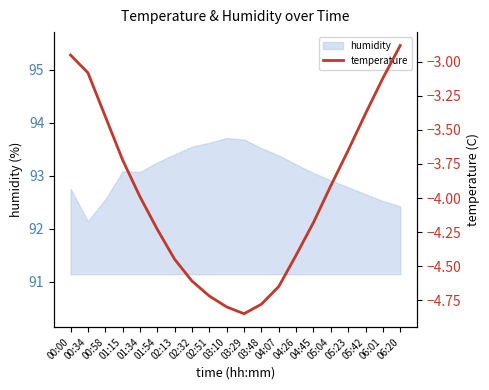

Where is the data nearest to the value -3?

00:00